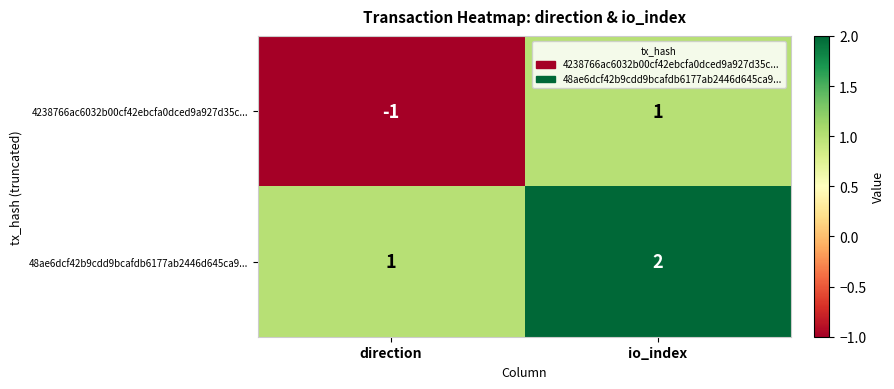

Which series changed the most between direction and io_index?

4238766ac6032b00cf42ebcfa0dced9a927d35c...